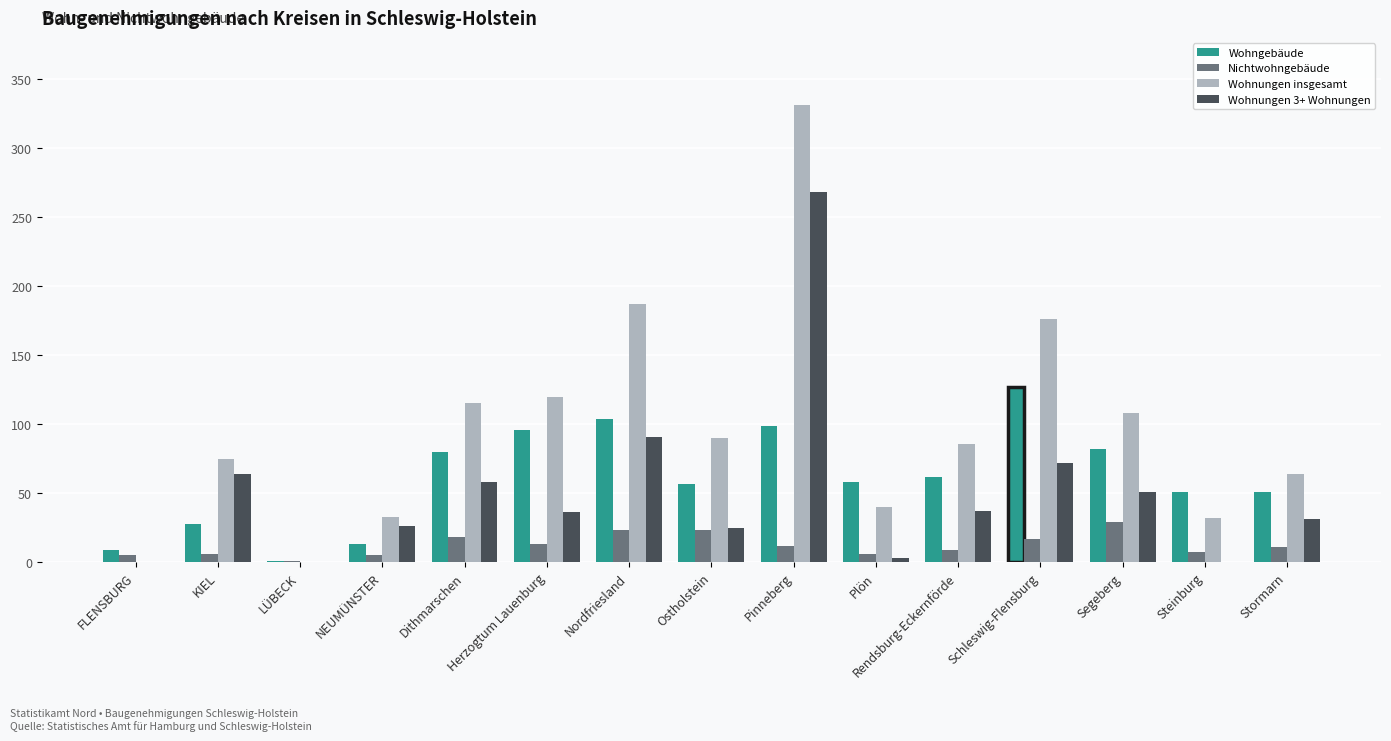

At which category is the sum across all series the highest?

Pinneberg